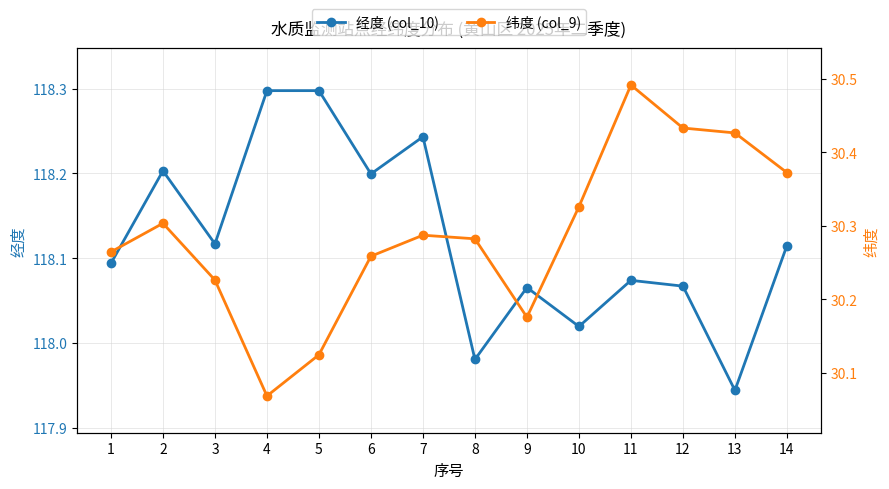

The value of 纬度 (col_9) at 3 is 39.9. True or false?

False